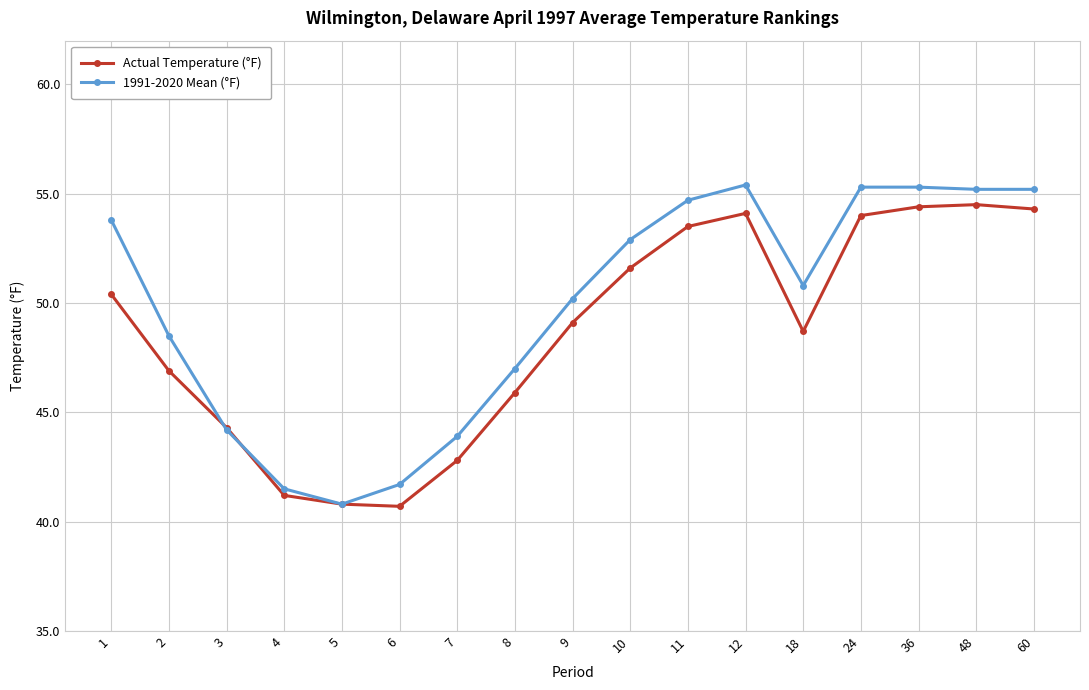

At which label is 1991-2020 Mean (°F) closest to 48?

2